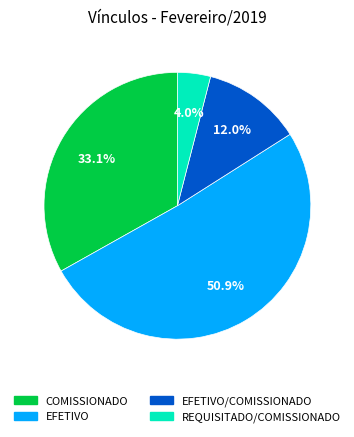

To the nearest percent, what portion does REQUISITADO/COMISSIONADO represent?

4%